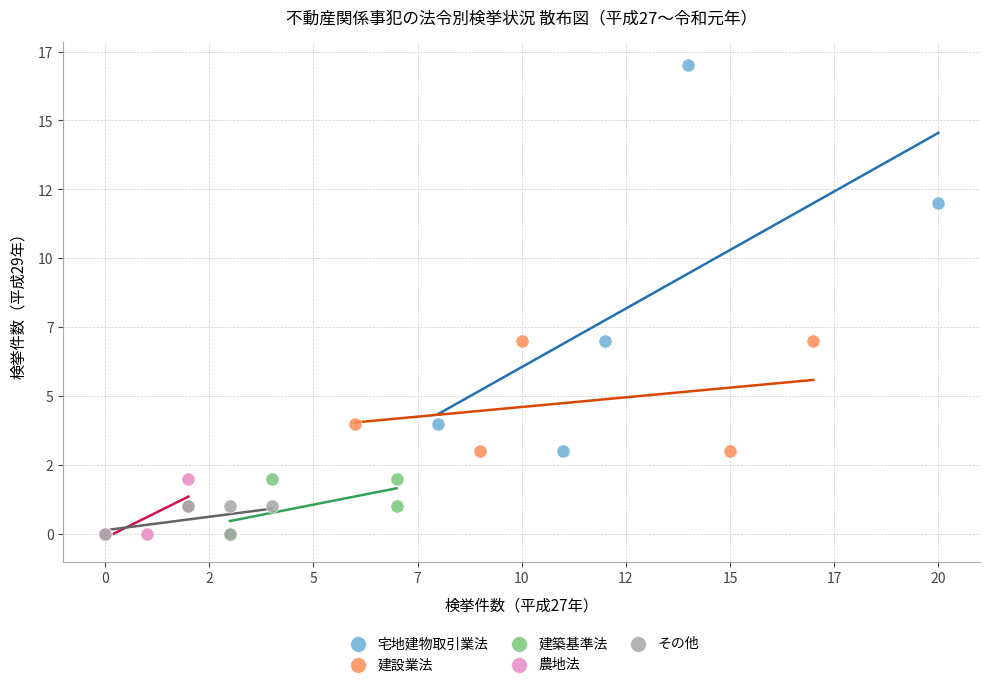

What are all the series names shown in the legend?

宅地建物取引業法, 建設業法, 建築基準法, 農地法, その他